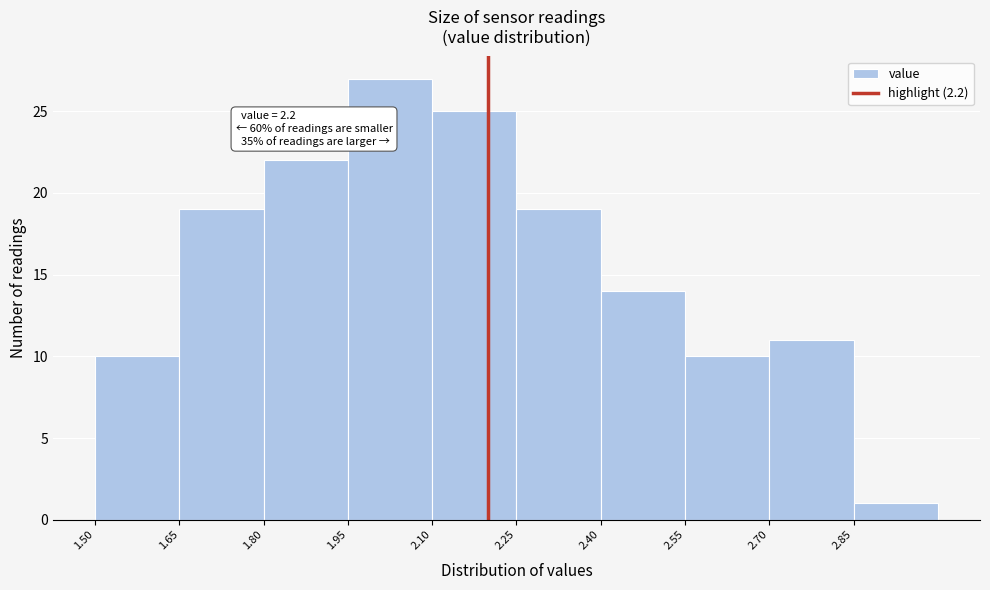

Over which range of the x-axis is the bar tallest?

1.95 to 2.10